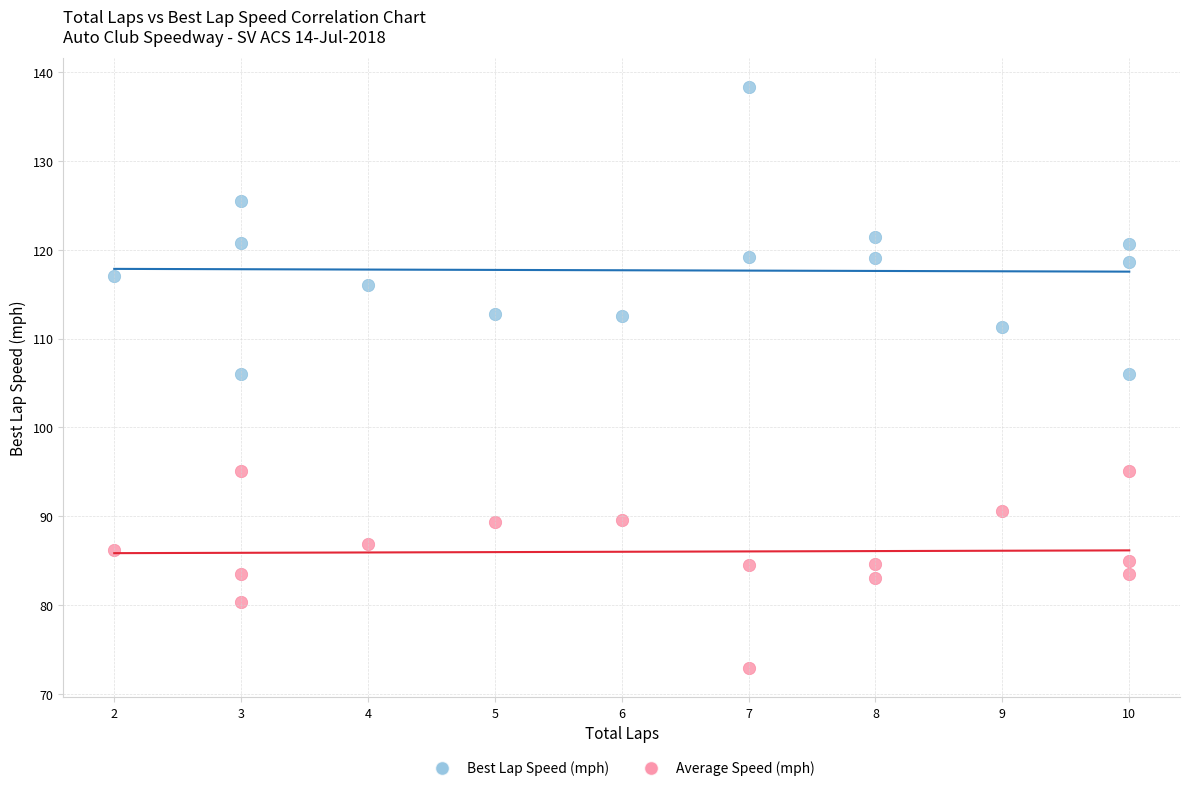

Which series has the widest spread of Y values?

Best Lap Speed (mph)